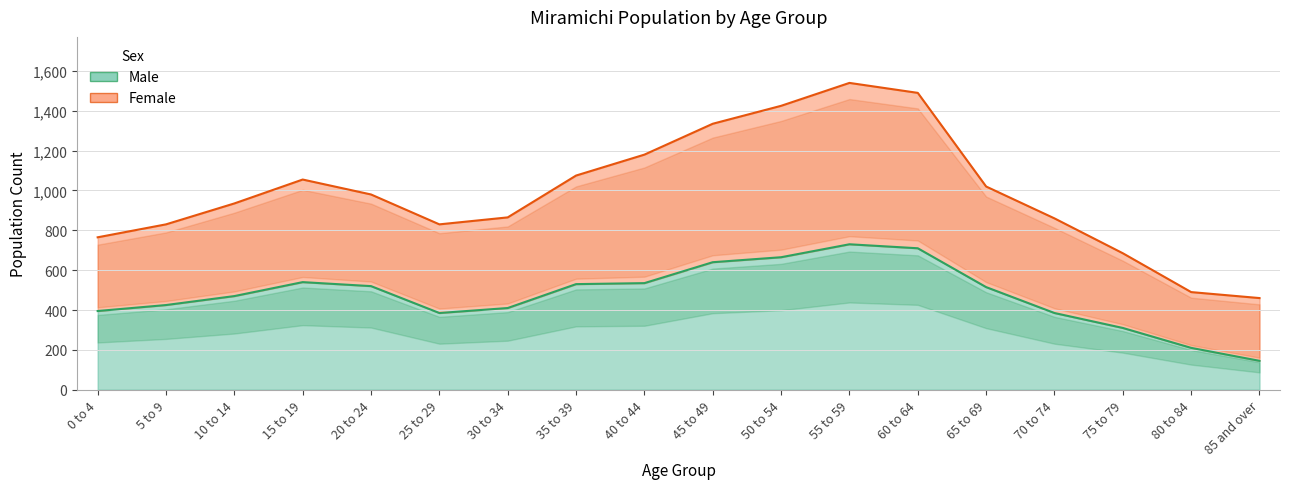

Between 20 to 24 and 40 to 44, which series saw the biggest shift?

Female